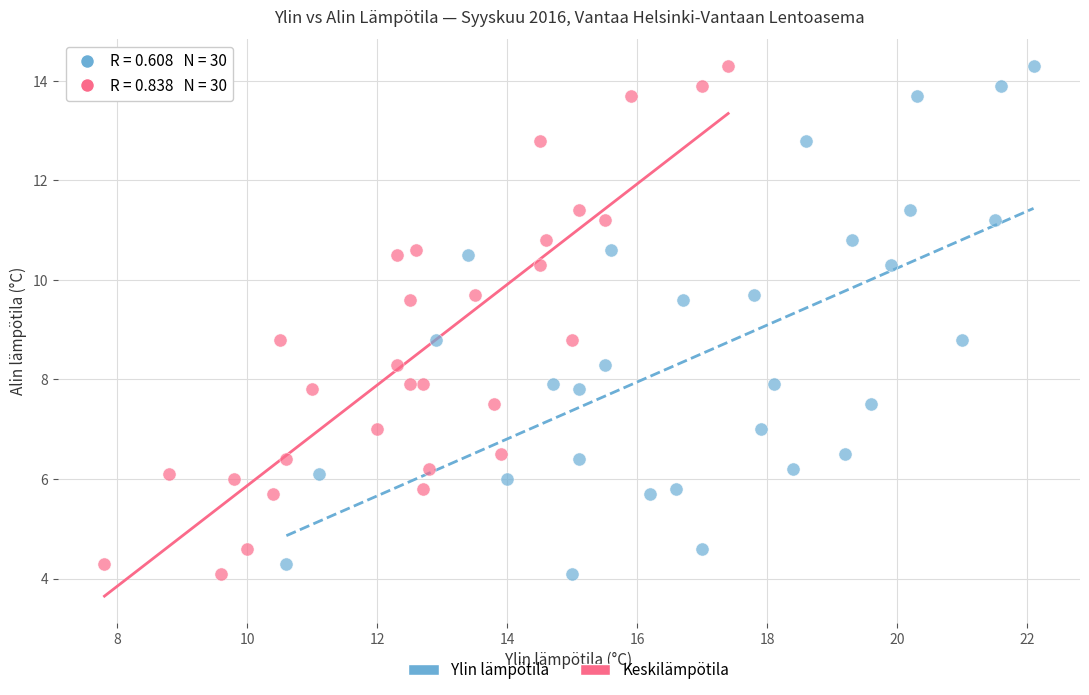

What are all the series names shown in the legend?

Ylin lämpötila, Keskilämpötila